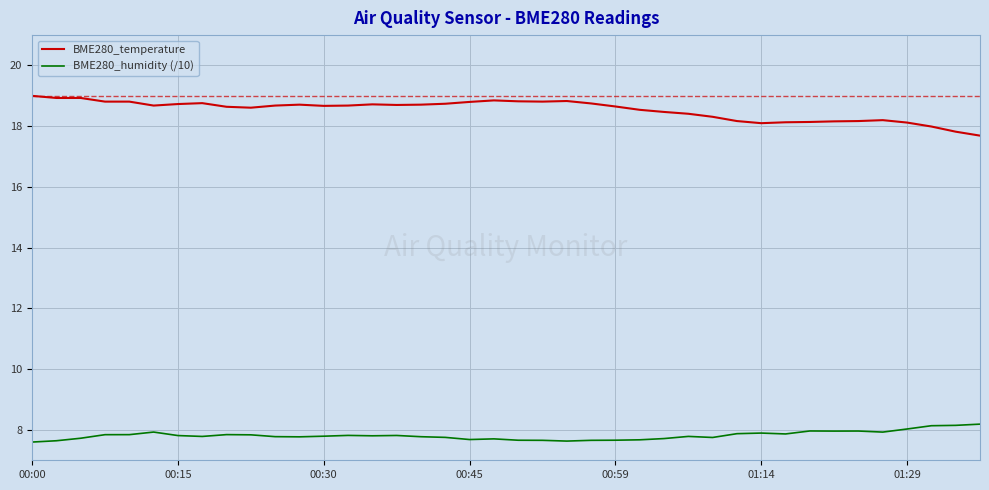

What is the difference between the maximum and minimum values in the BME280_temperature series?

1.3